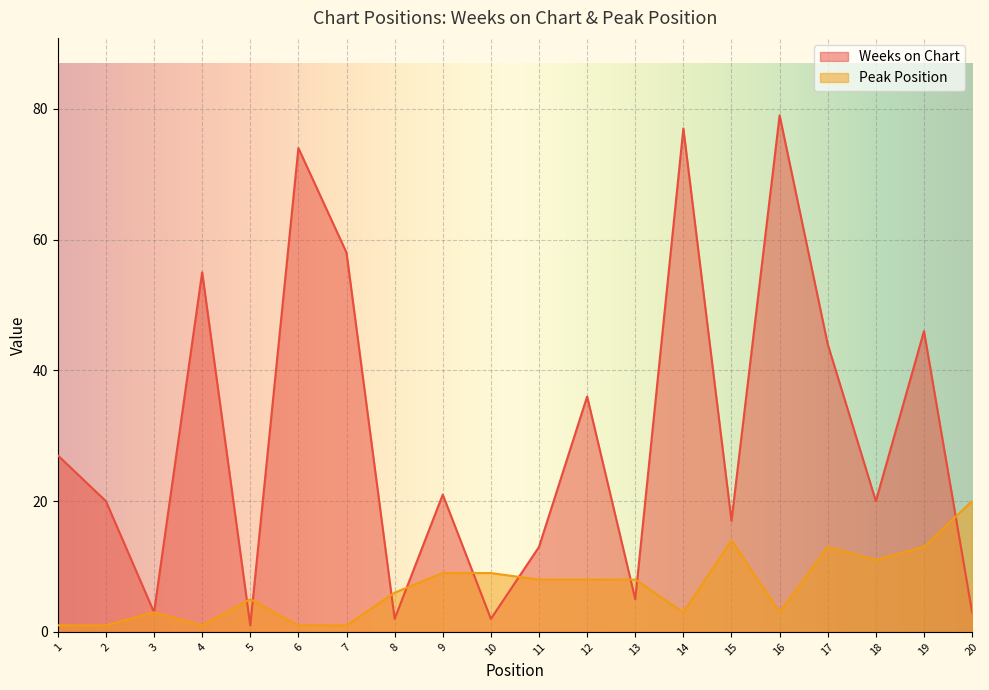

At which label does Peak Position reach its peak?

20